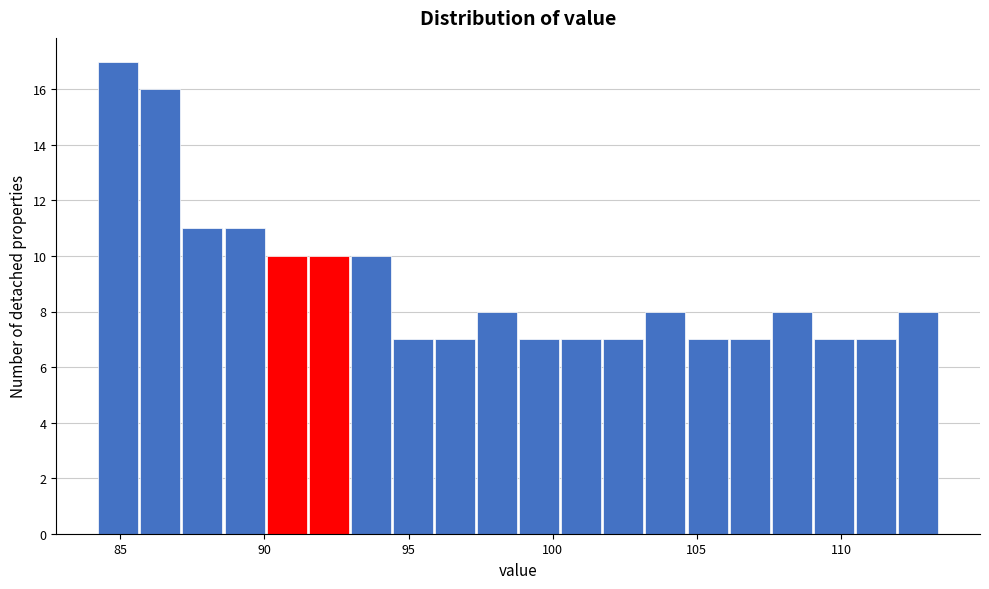

Around what value on the x-axis is the tallest bar? Give the approximate position of its centre, as read against the axis.

85.0